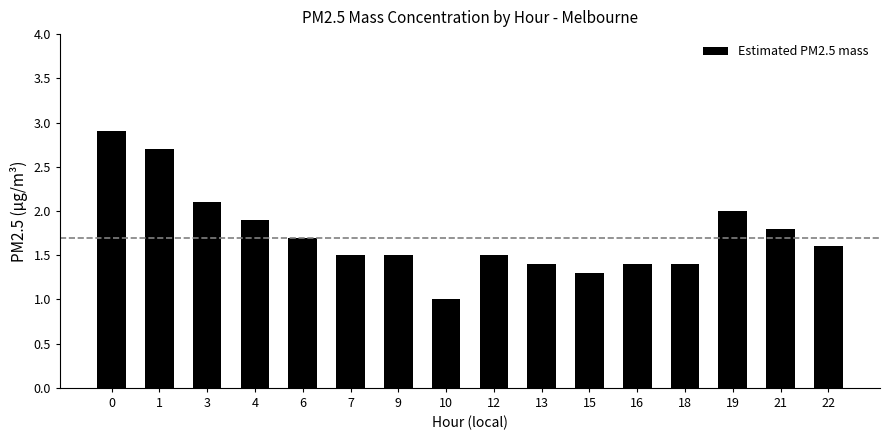

Reading left to right, what are all the values shown in this chart?

0=2.9	1=2.7	3=2.1	4=1.9	6=1.7	7=1.5	9=1.5	10=1.0	12=1.5	13=1.4	15=1.3	16=1.4	18=1.4	19=2.0	21=1.8	22=1.6